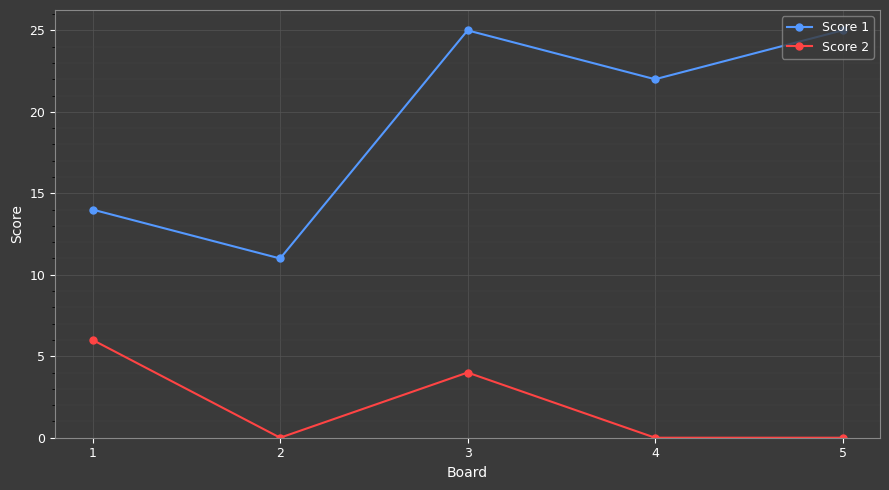

Does the chart have visible grid lines?

Yes